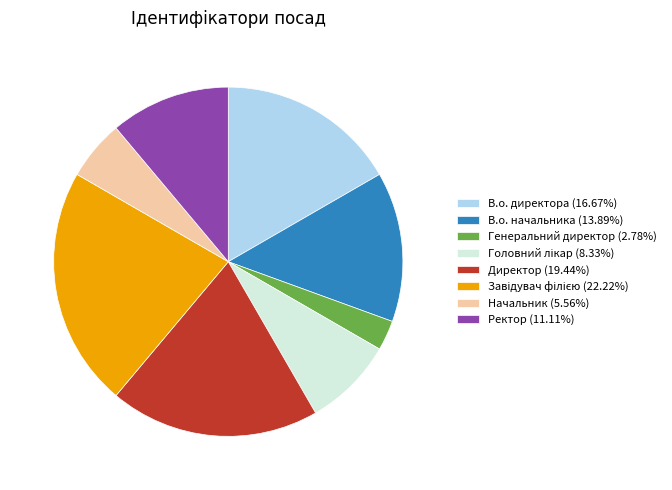

Is the sum of Генеральний директор (2.78%) and В.о. директора (16.67%) greater than half?

No